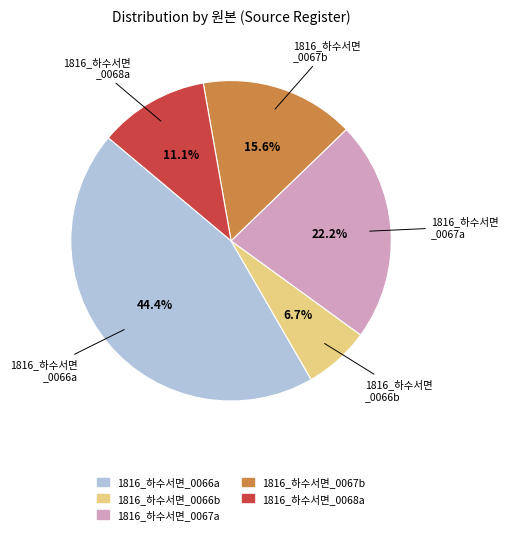

How many segments does this pie chart have?

5